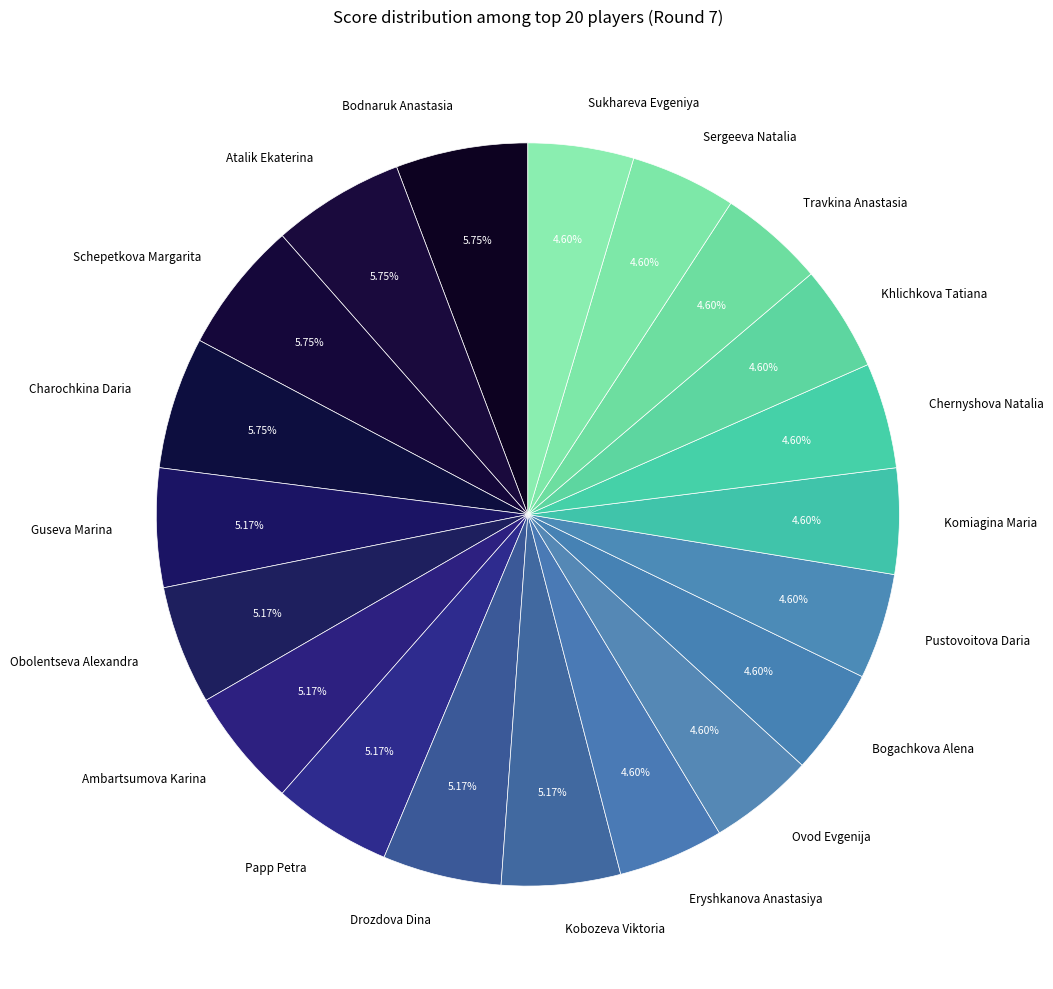

Is there any slice that represents more than half of the pie?

No